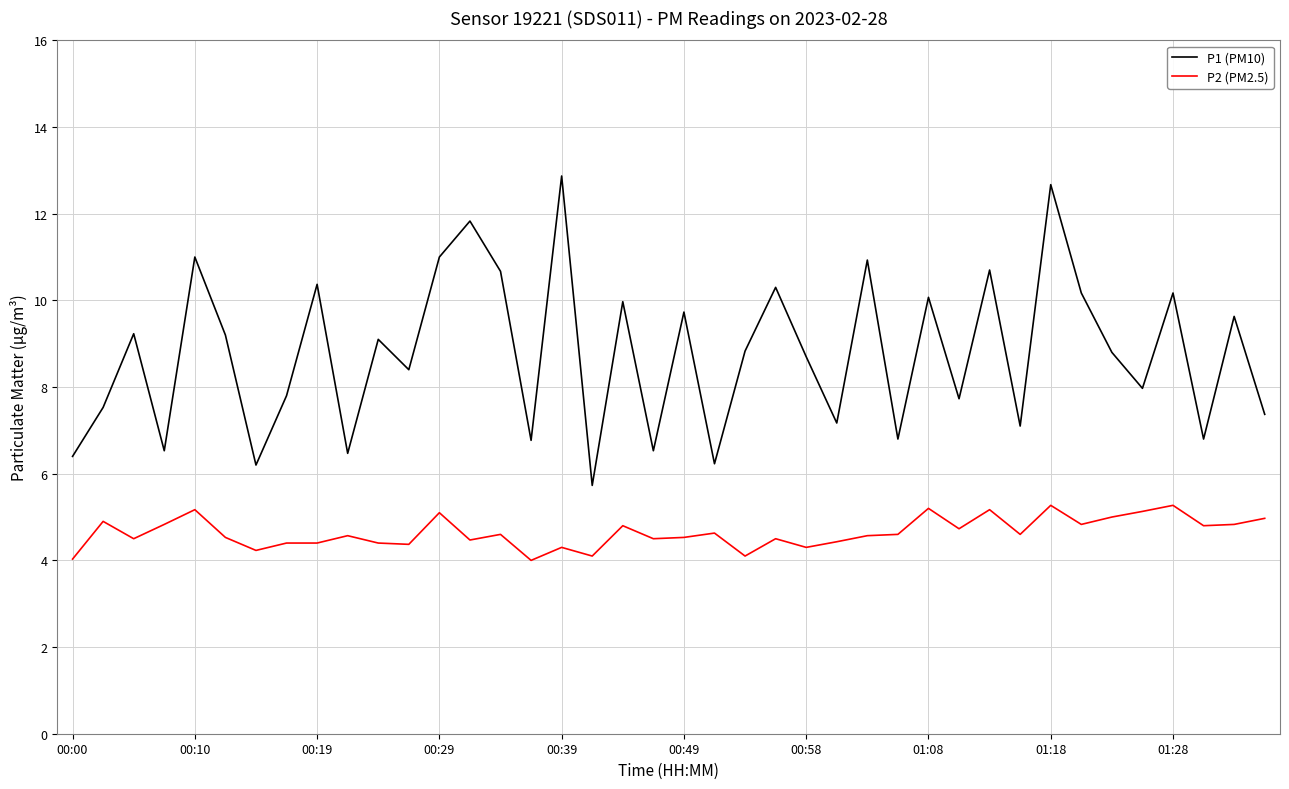

Rank the series by their average value, from lowest to highest.

P2 (PM2.5), P1 (PM10)